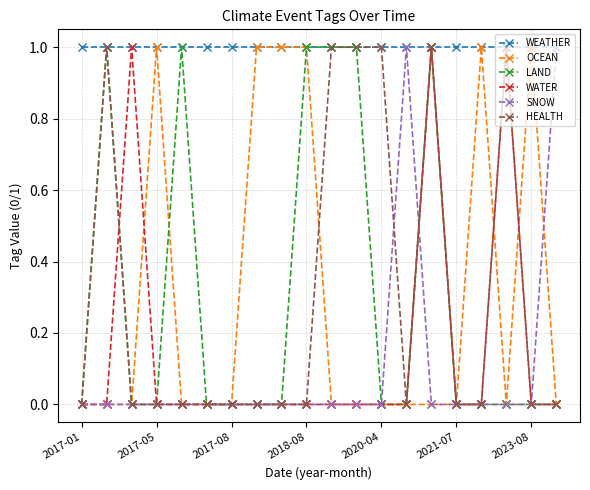

How many lines are shown in the chart?

6